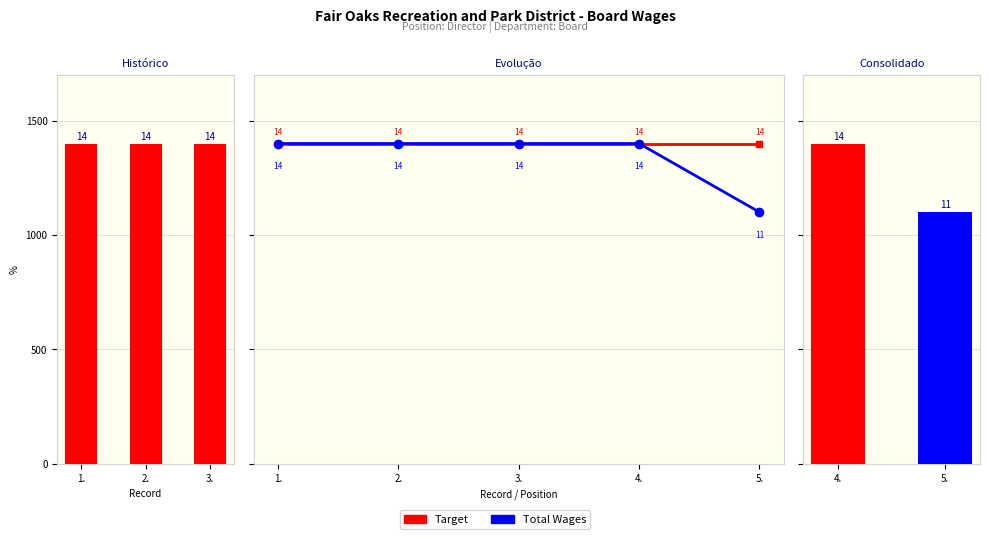

What position from the left is 3.?

3